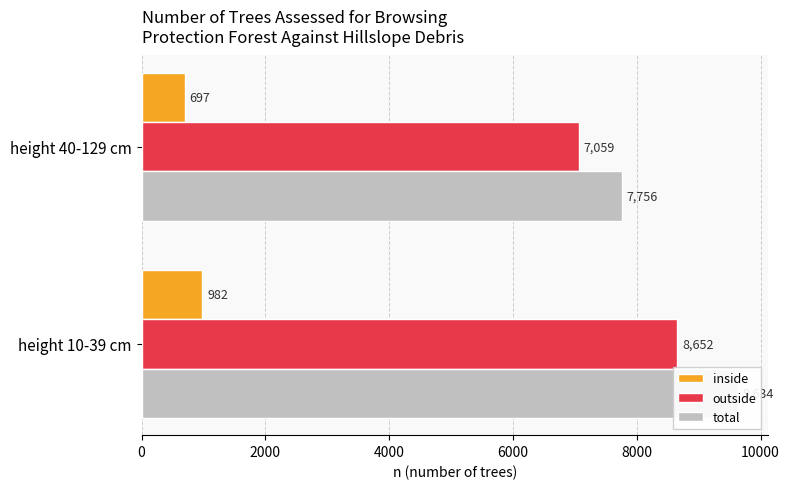

What is the maximum value for total?

9634